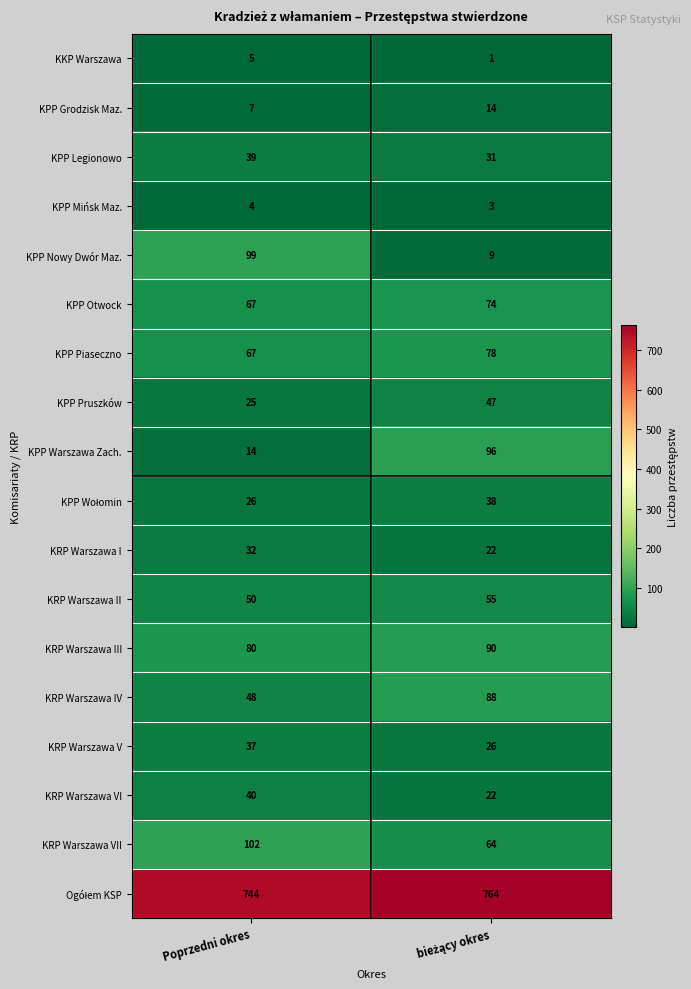

The value of KKP Warszawa at Poprzedni okres is 8. True or false?

False